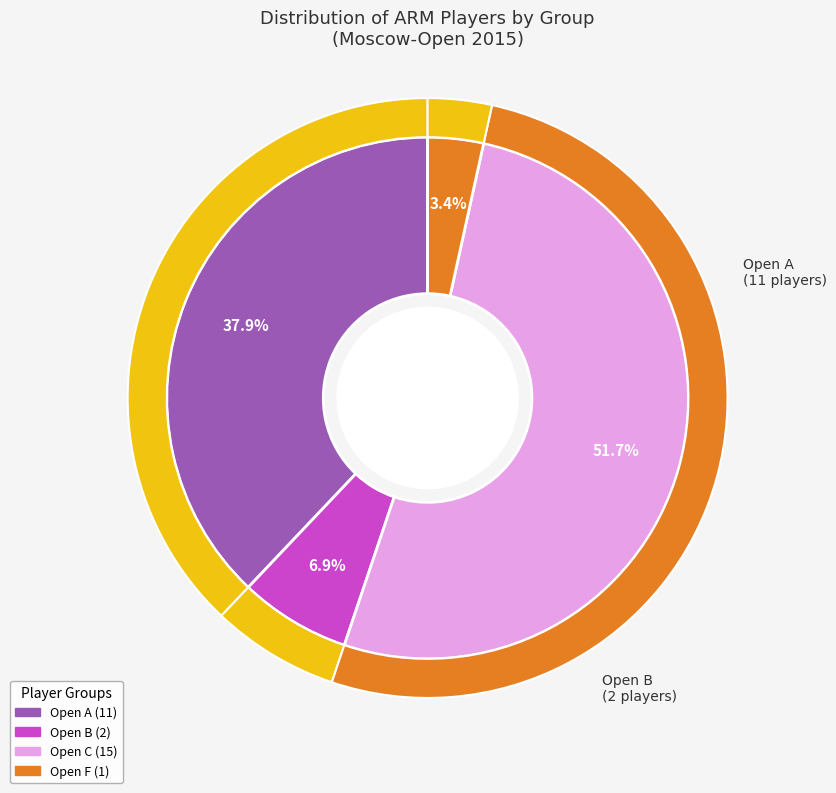

Is it true that Open C is 62% of the pie?

False